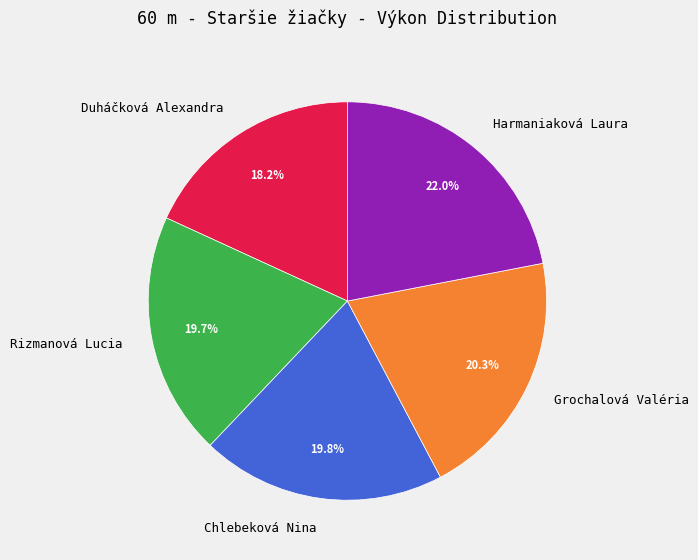

What percentage is the Rizmanová Lucia slice, to the nearest percent?

20%